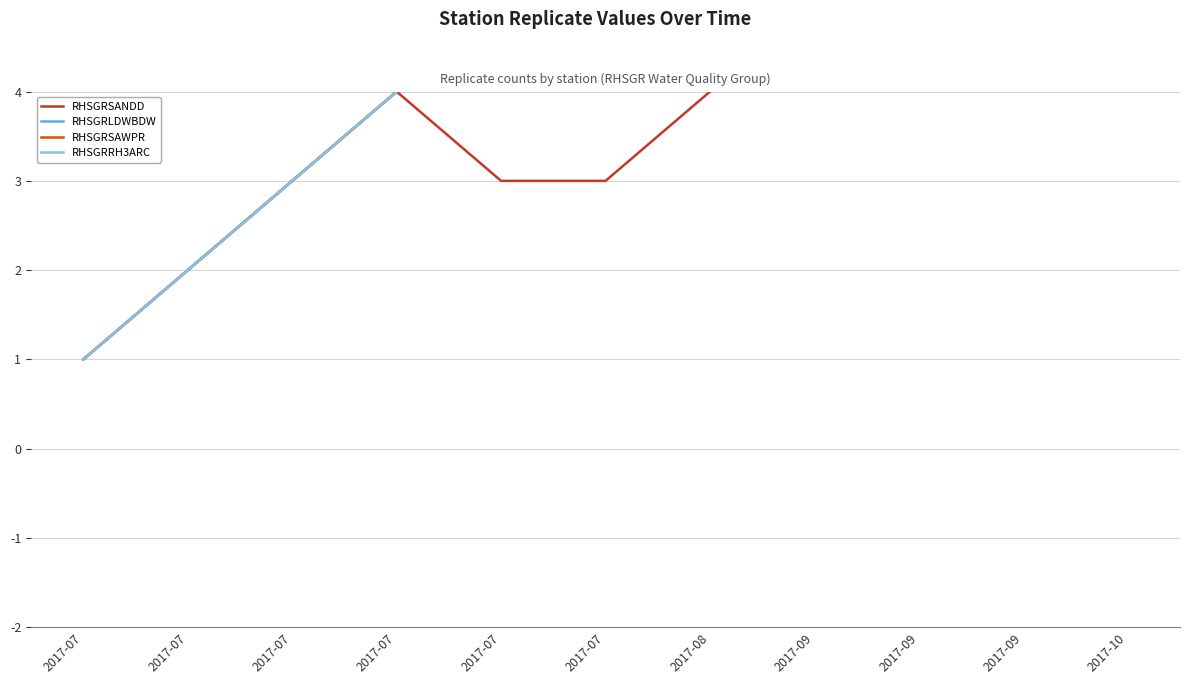

What are all the series names shown in the legend?

RHSGRSANDD, RHSGRLDWBDW, RHSGRSAWPR, RHSGRRH3ARC